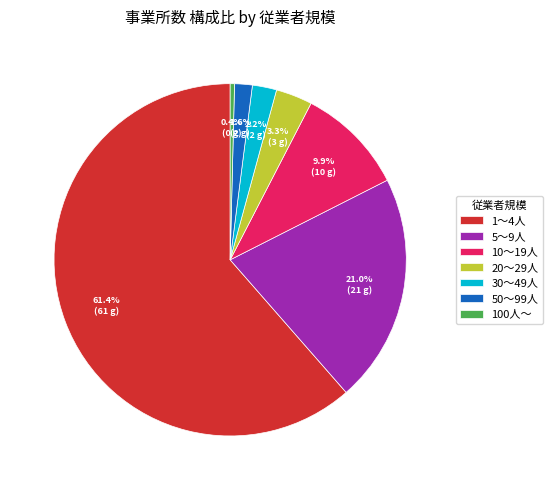

Is the sum of 1～4人 and 100人～ greater than half?

Yes